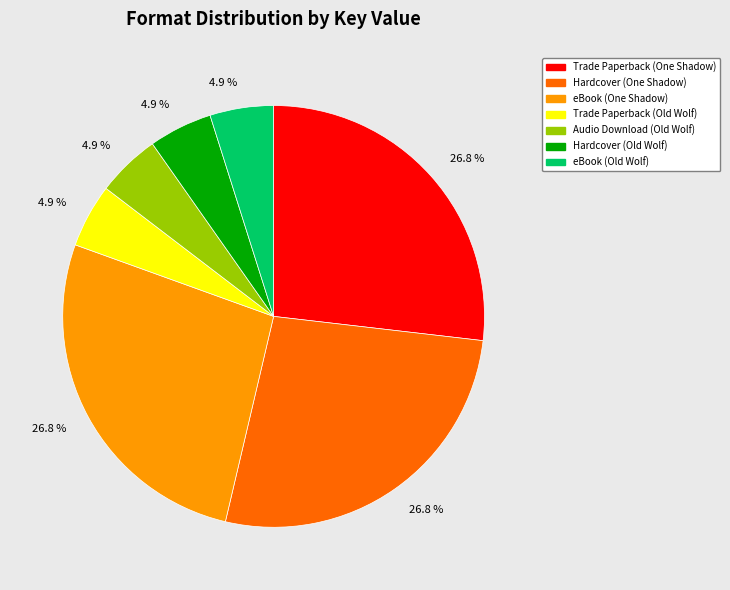

To the nearest percent, what is the combined percentage of eBook (One Shadow) and eBook (Old Wolf)?

32%